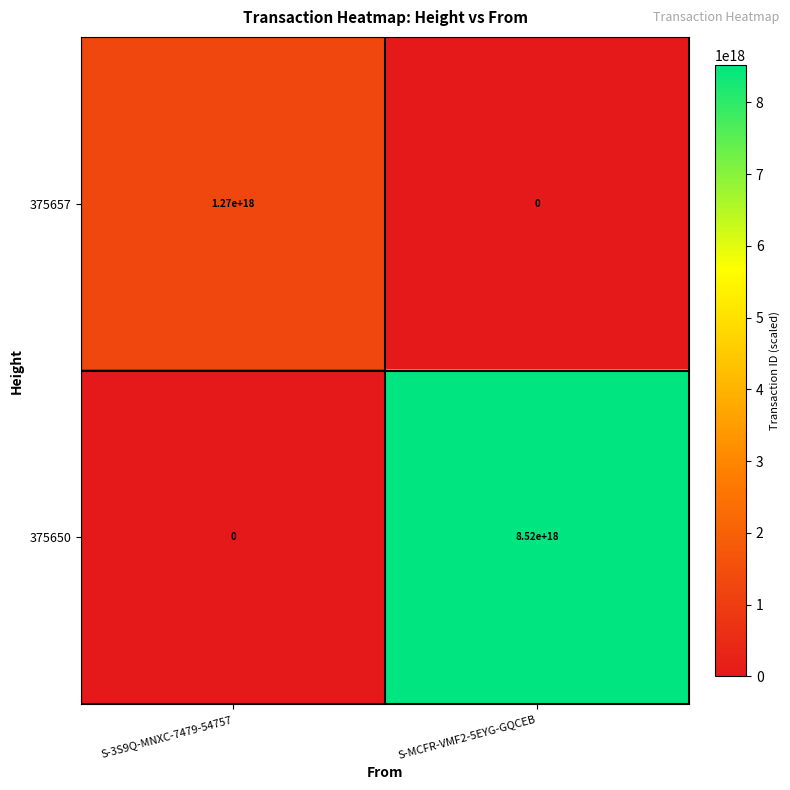

The 375657 series shows 778430518678007808 at S-MCFR-VMF2-5EYG-GQCEB. True or false?

False